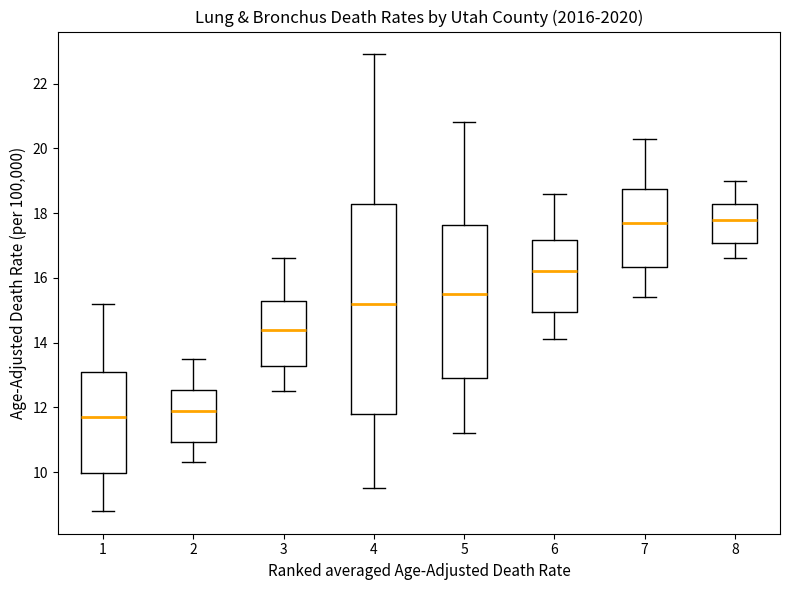

Reading left to right, read every box against the y-axis: the position of its median line, the range the box covers, and the ends of its whiskers. The values are not printed on the chart, so give them approximately, as read against the axis.

1: median 11.8, box 10.0 to 13.2, whiskers 8.8 to 15.2
2: median 12.0, box 11.0 to 12.6, whiskers 10.4 to 13.6
3: median 14.4, box 13.2 to 15.2, whiskers 12.6 to 16.6
4: median 15.2, box 11.8 to 18.2, whiskers 9.6 to 23.0
5: median 15.6, box 13.0 to 17.6, whiskers 11.2 to 20.8
6: median 16.2, box 15.0 to 17.2, whiskers 14.2 to 18.6
7: median 17.8, box 16.4 to 18.8, whiskers 15.4 to 20.4
8: median 17.8, box 17.0 to 18.2, whiskers 16.6 to 19.0